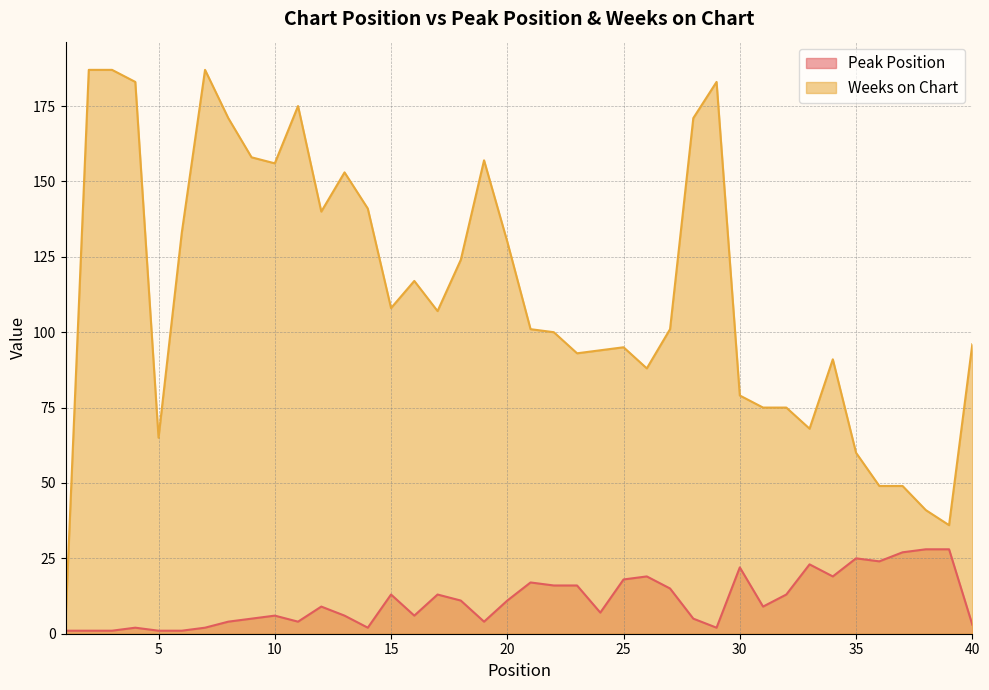

What is the difference between the maximum and second lowest values in the Peak Position series?

27